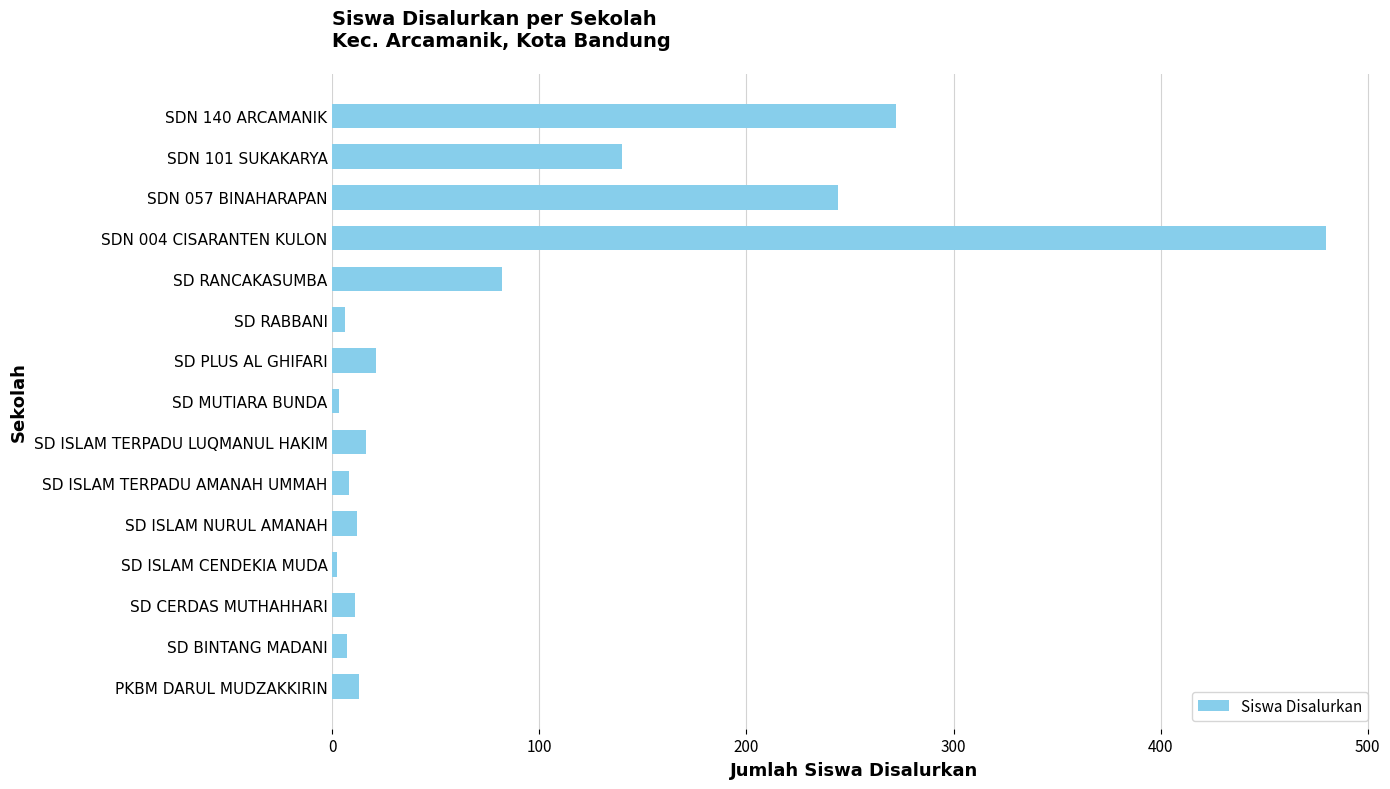

Is it true that the value at SDN 140 ARCAMANIK is 76?

False